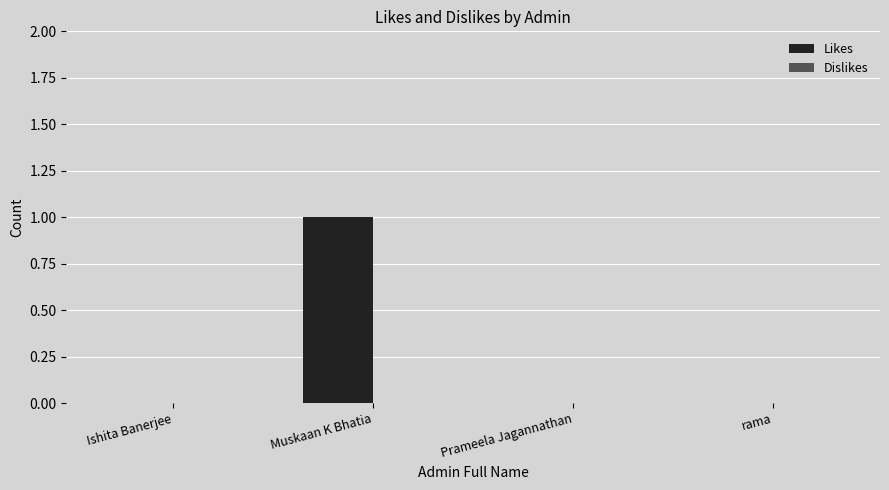

Which has a higher value, Muskaan K Bhatia or rama?

Muskaan K Bhatia